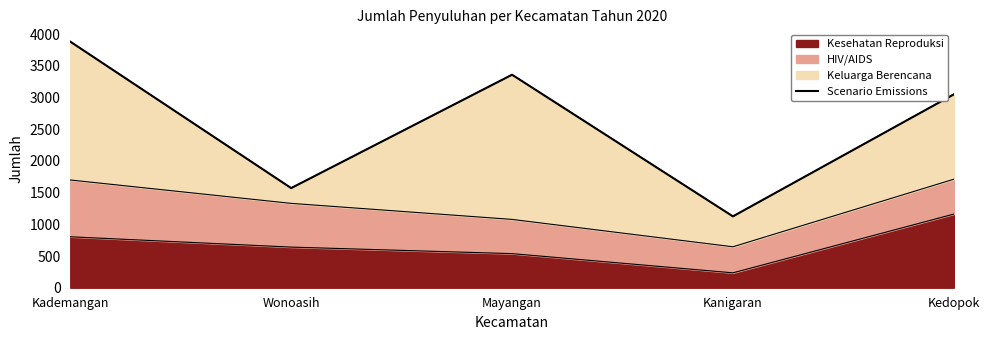

At which label is the value closest to 2504?

Kedopok